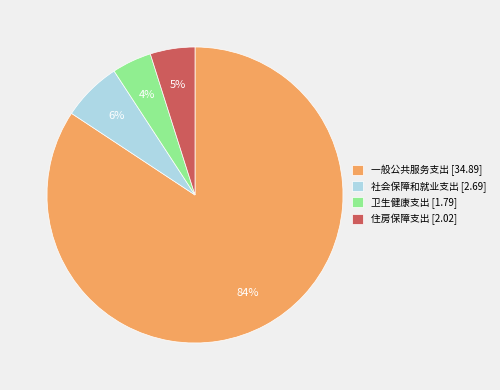

Is the sum of 一般公共服务支出 [34.89] and 社会保障和就业支出 [2.69] greater than half?

Yes